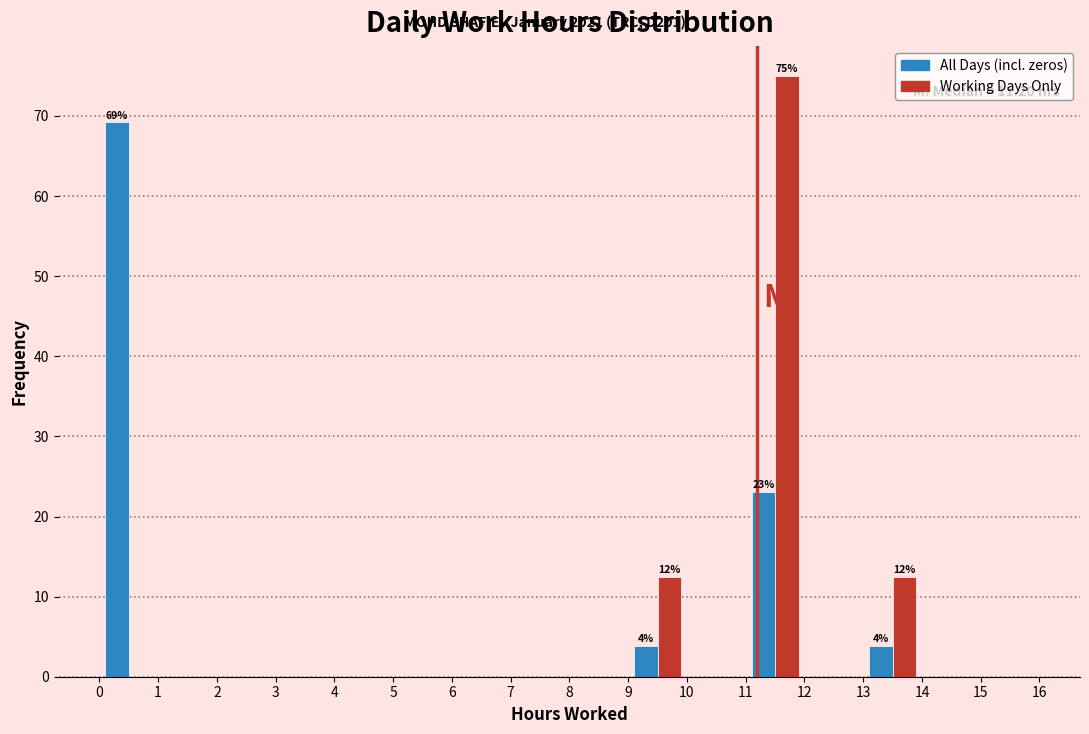

In the All Days (incl. zeros) series, which range on the x-axis has the tallest bar?

0 to 1